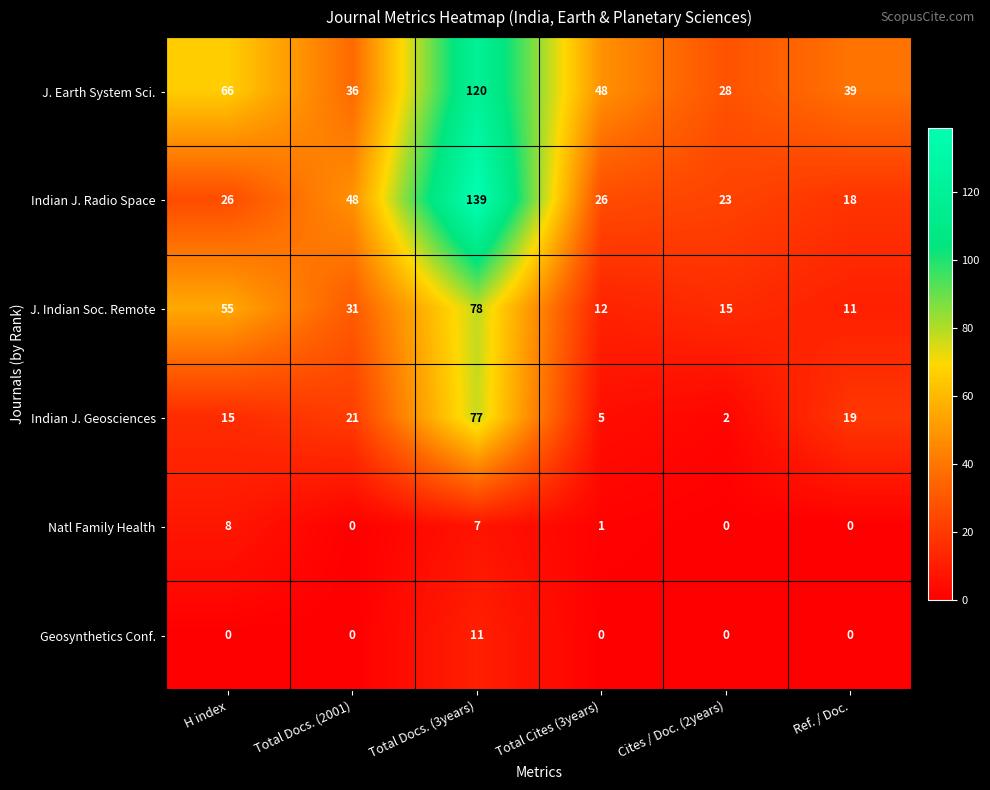

What is the sum of all Geosynthetics Conf. values?

11